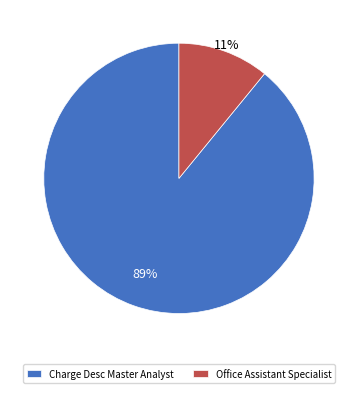

How many segments does this pie chart have?

2